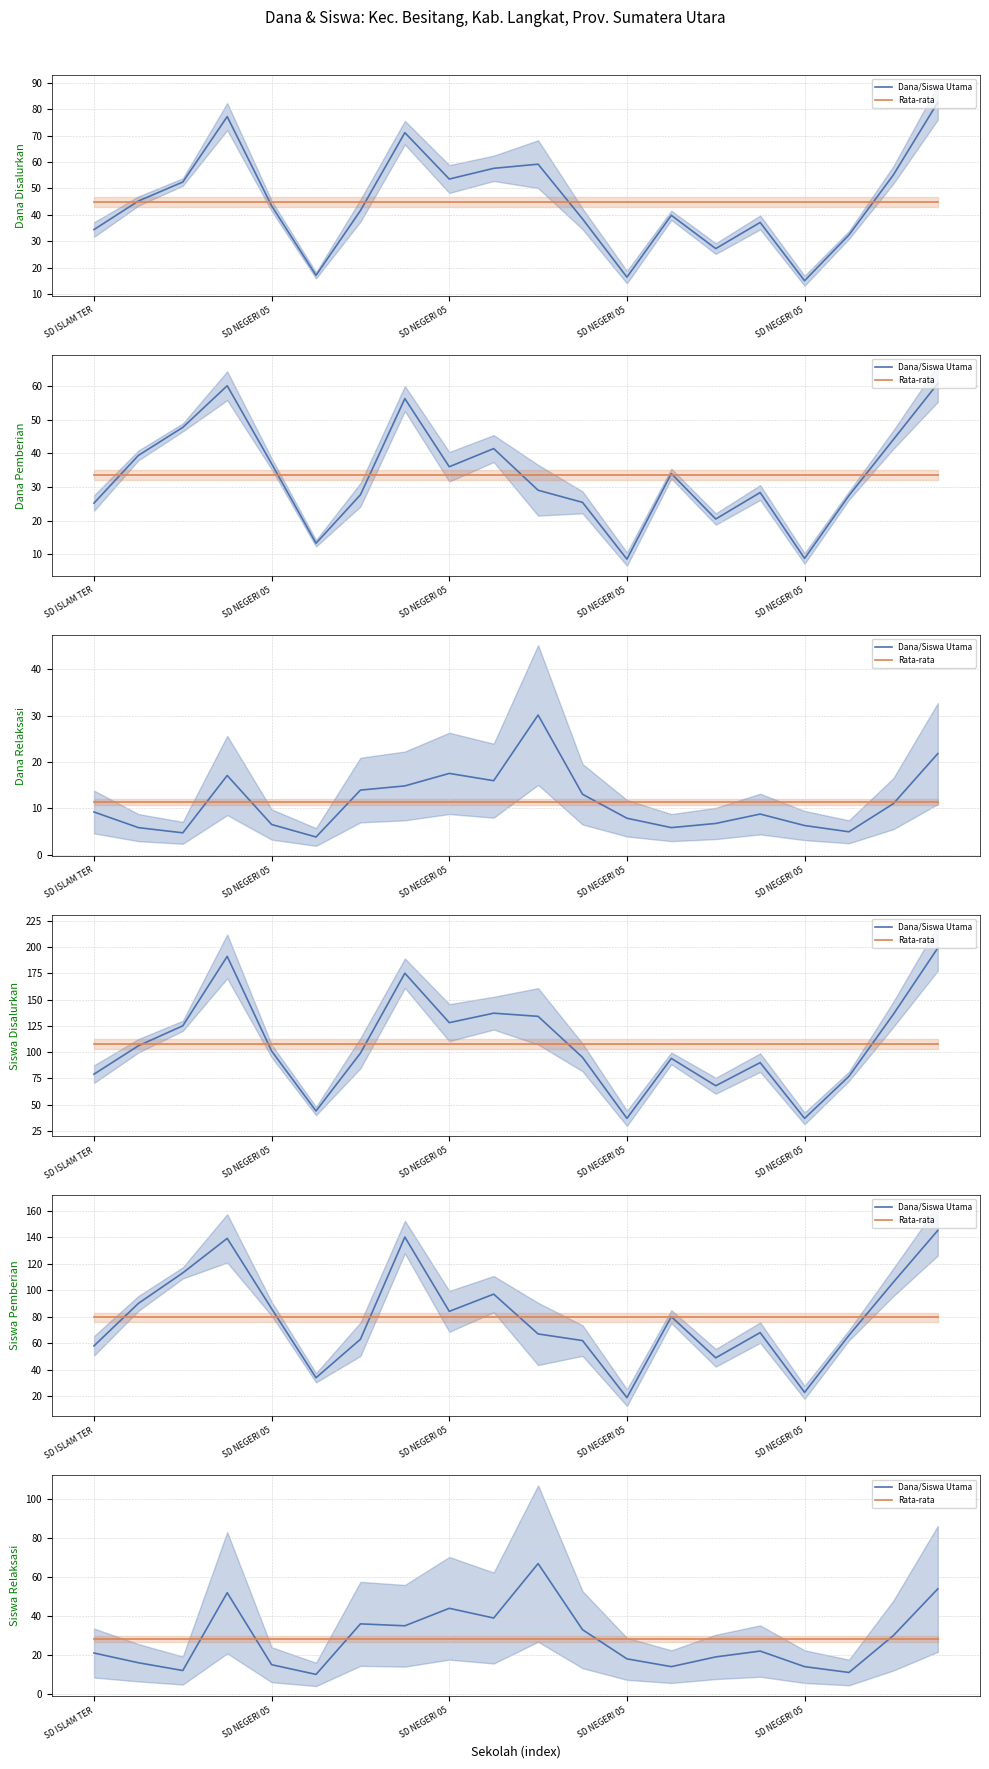

At how many categories does at least one series exceed 63?

1